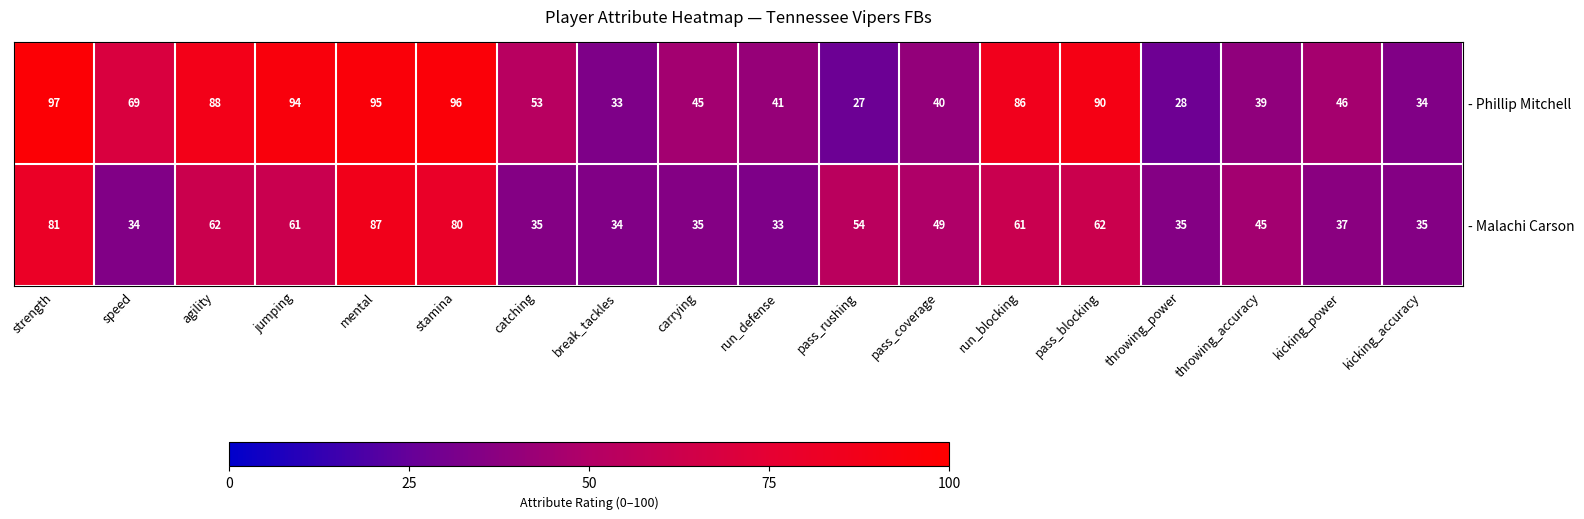

What is the total value across all series at jumping?

155